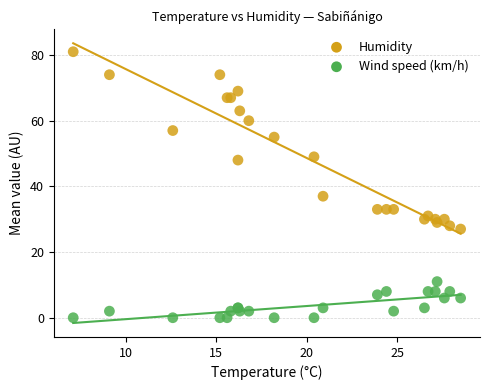

In the Humidity series, what Y value is closest to 54?

55